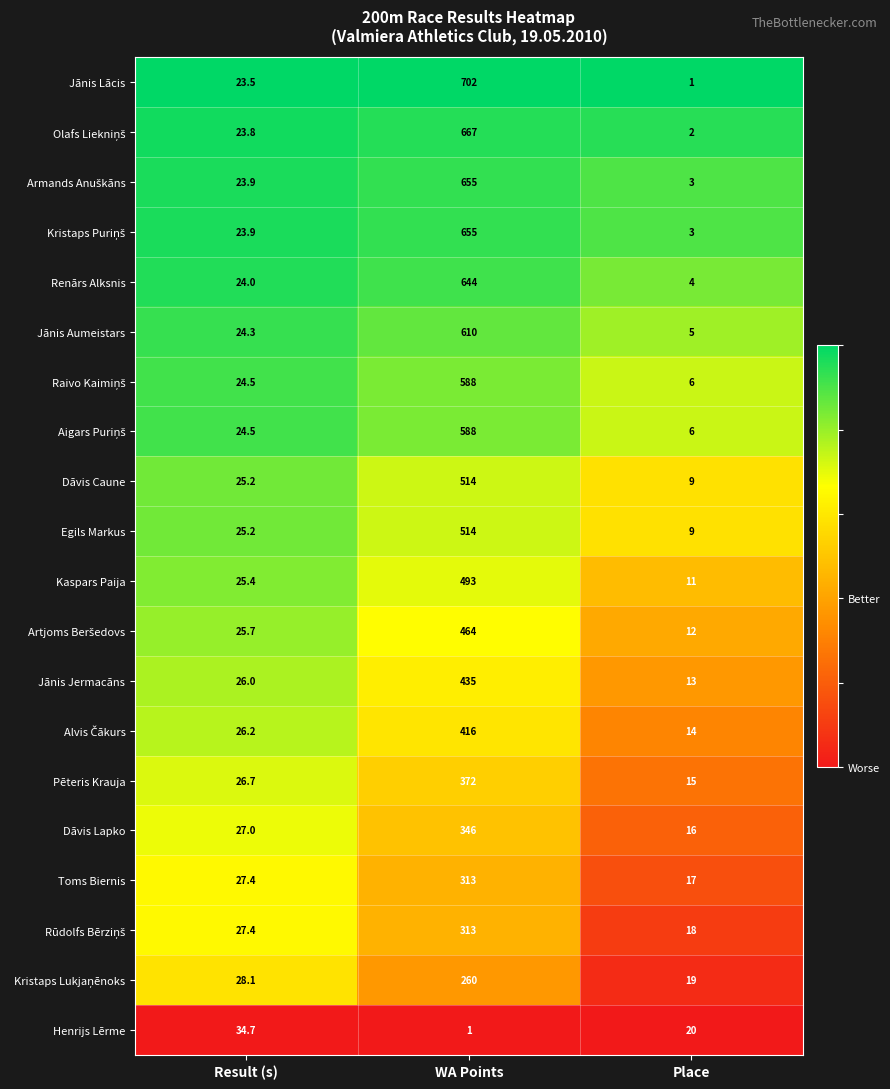

What is the sum of the Jānis Aumeistars values at Result (s) and Place?

29.3